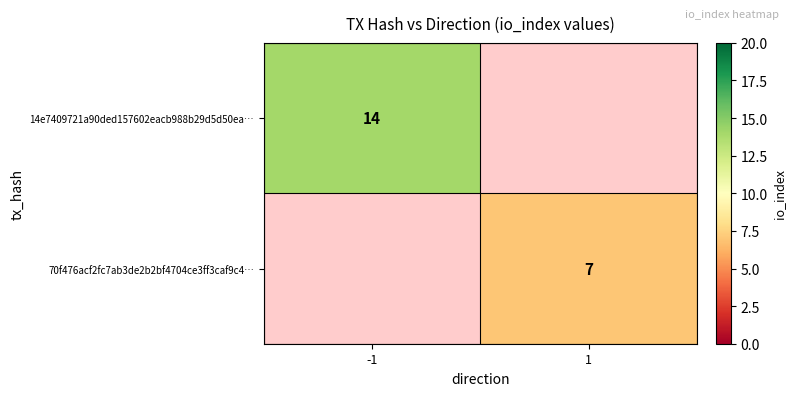

The 70f476acf2fc7ab3de2b2bf4704ce3ff3caf9c4… series shows 2 at 1. True or false?

False